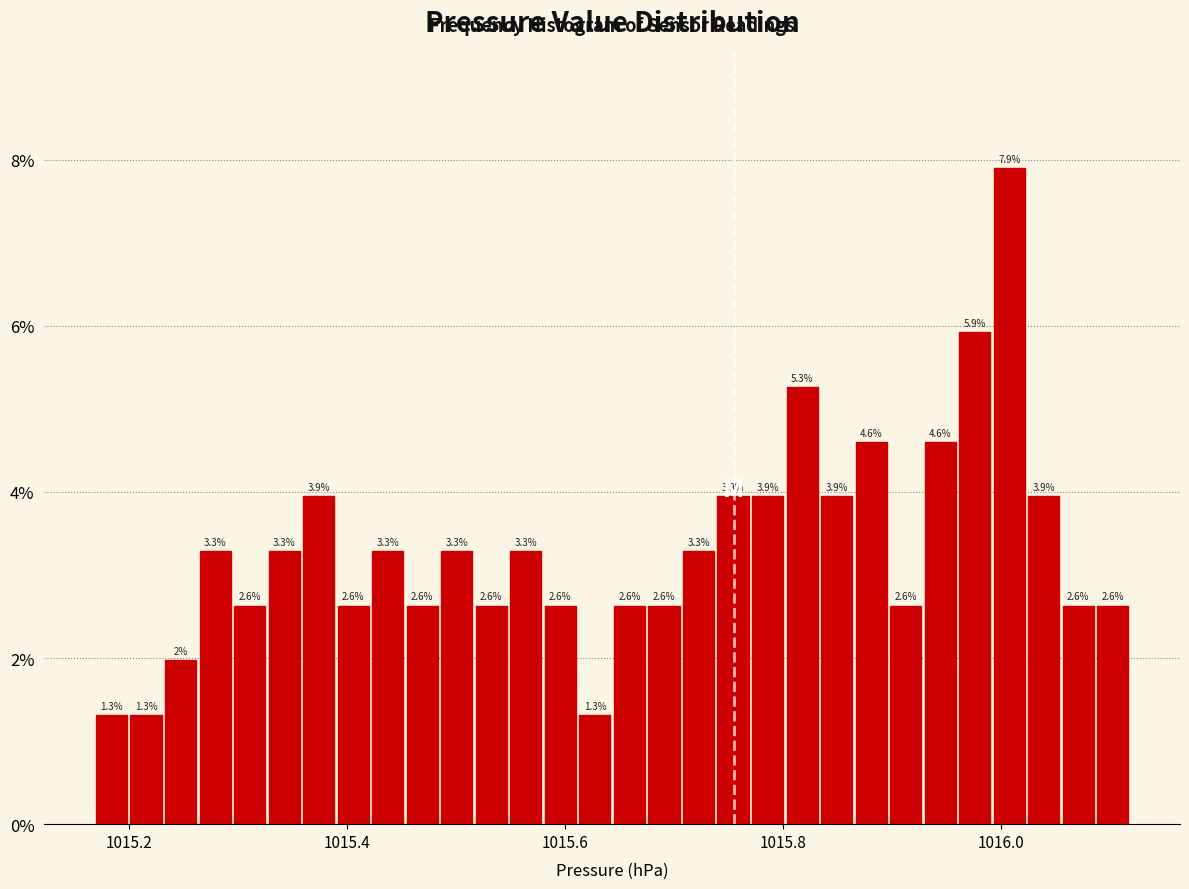

Read against the x-axis, roughly where is the centre of the tallest bar?

1016.00